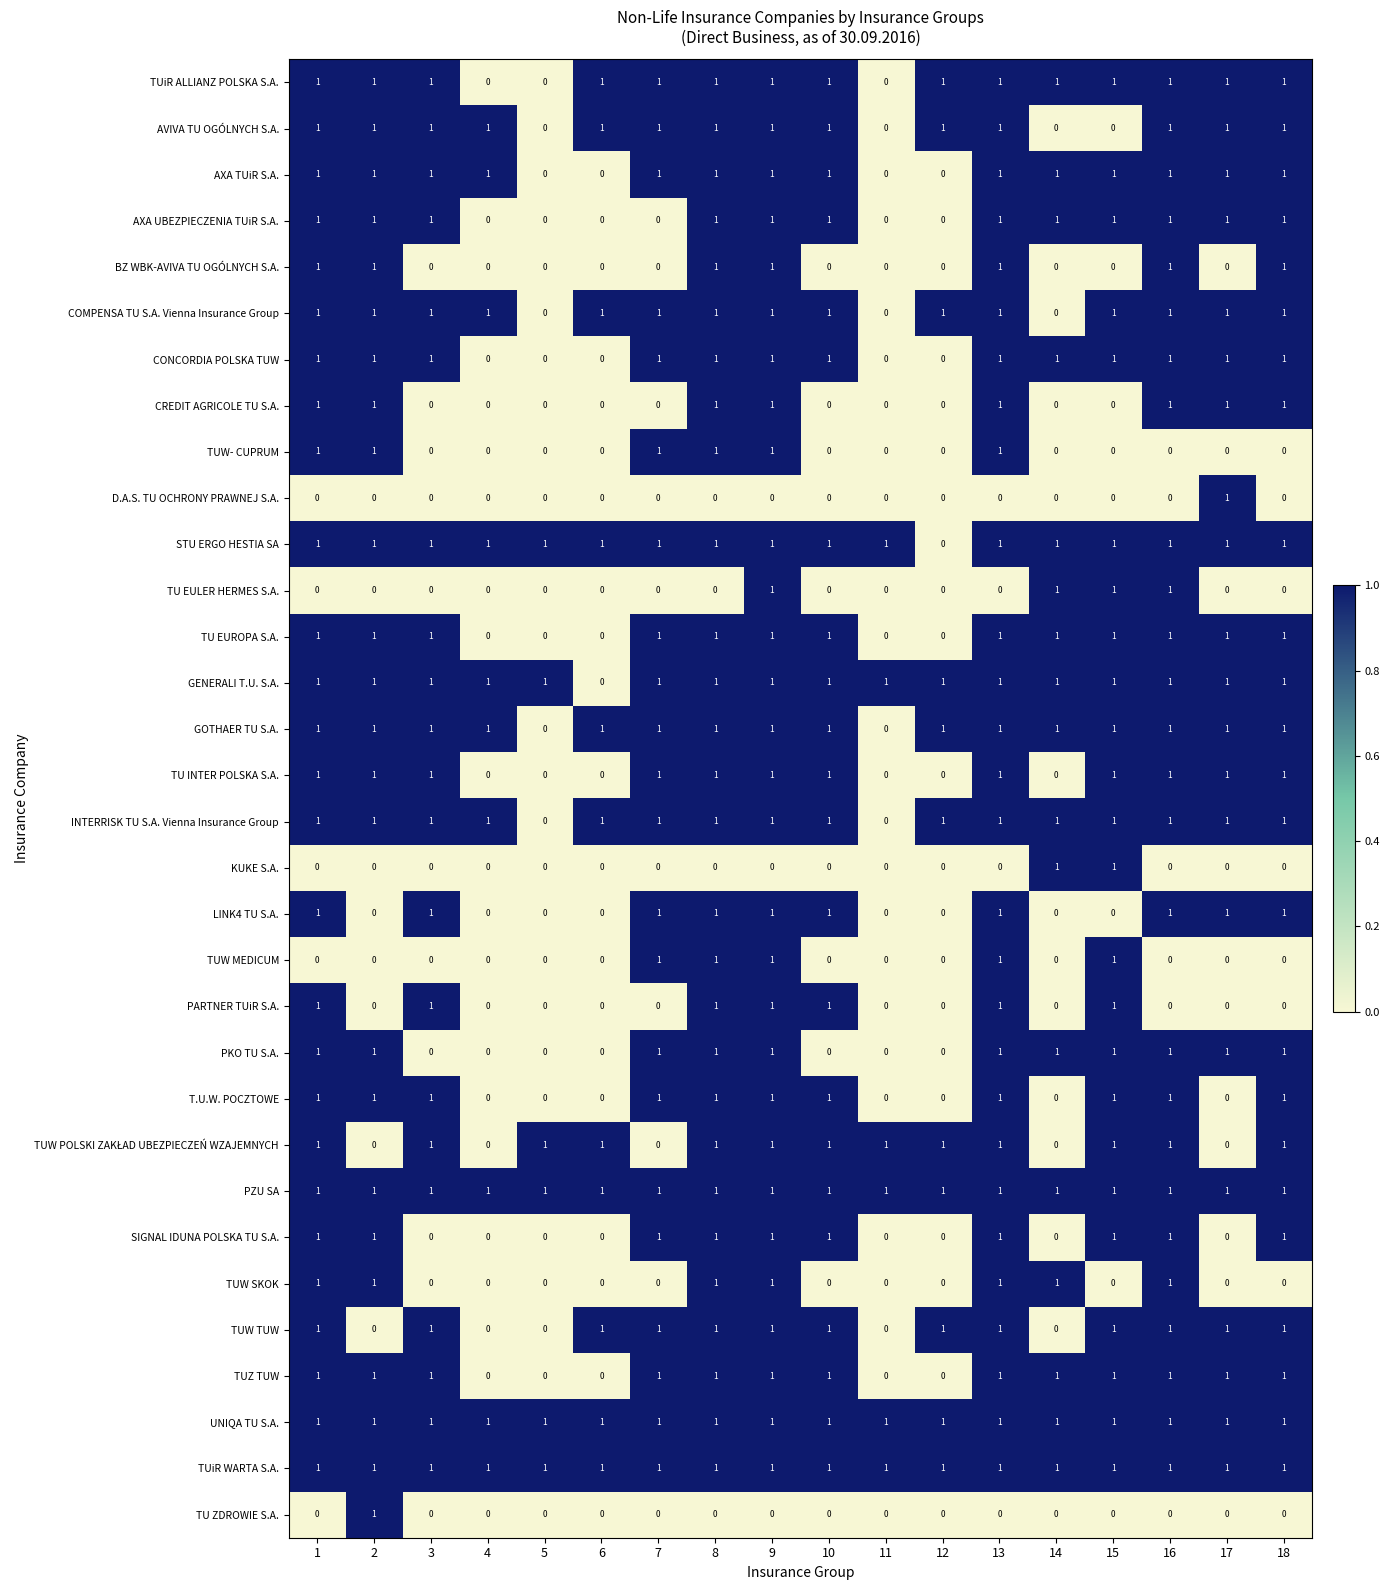

At which category is the sum across all series the highest?

9